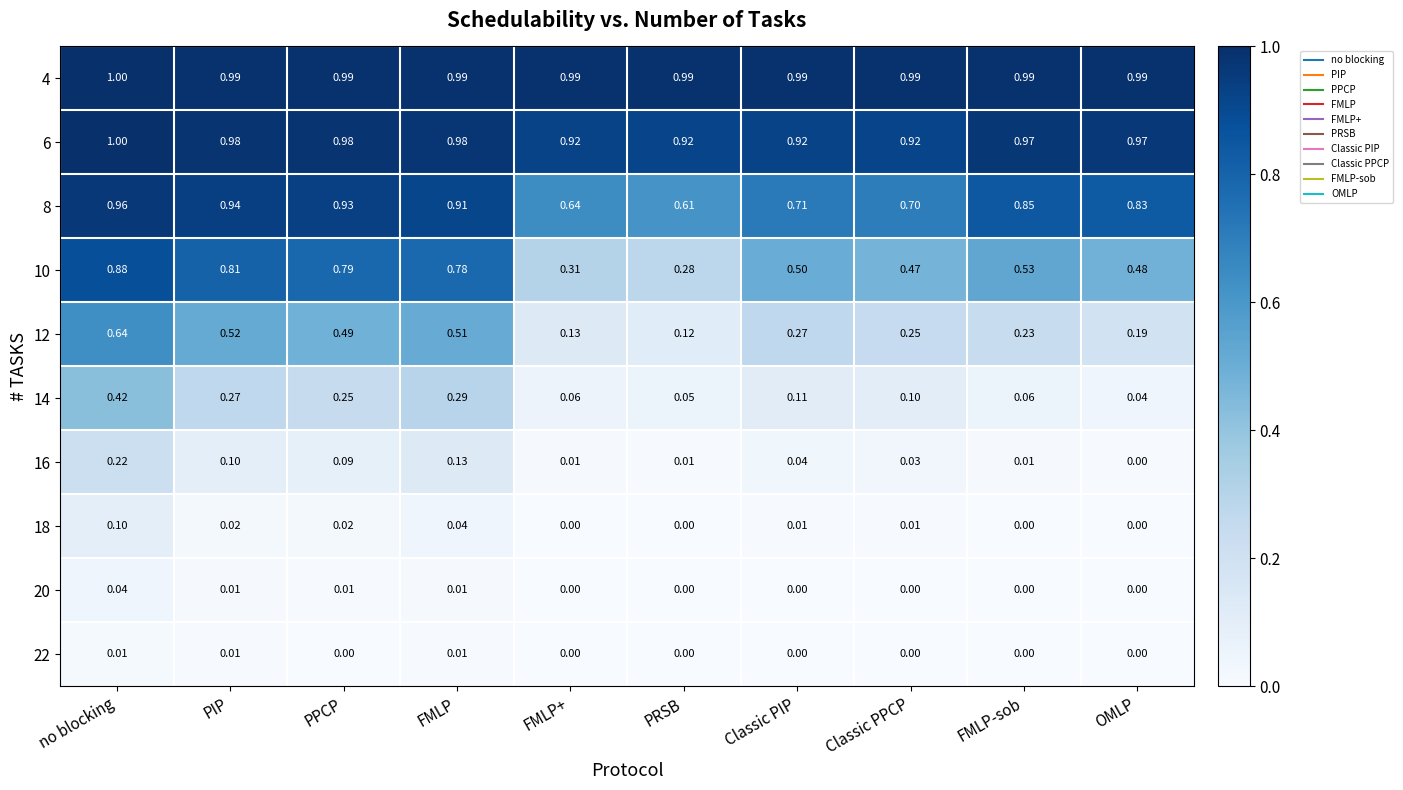

At which label does 16 reach its minimum?

OMLP